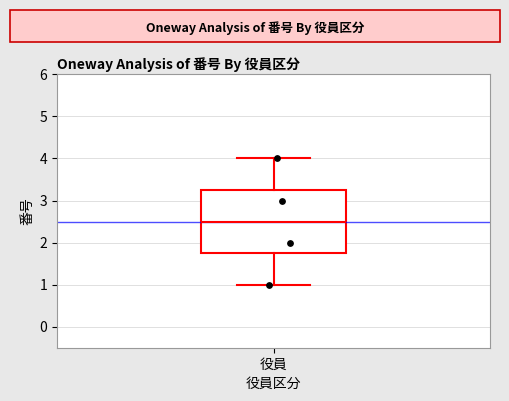

Where does the lower whisker of the box for 役員 end on the y-axis? The values are not printed on the chart, so give them approximately, as read against the axis.

1.0